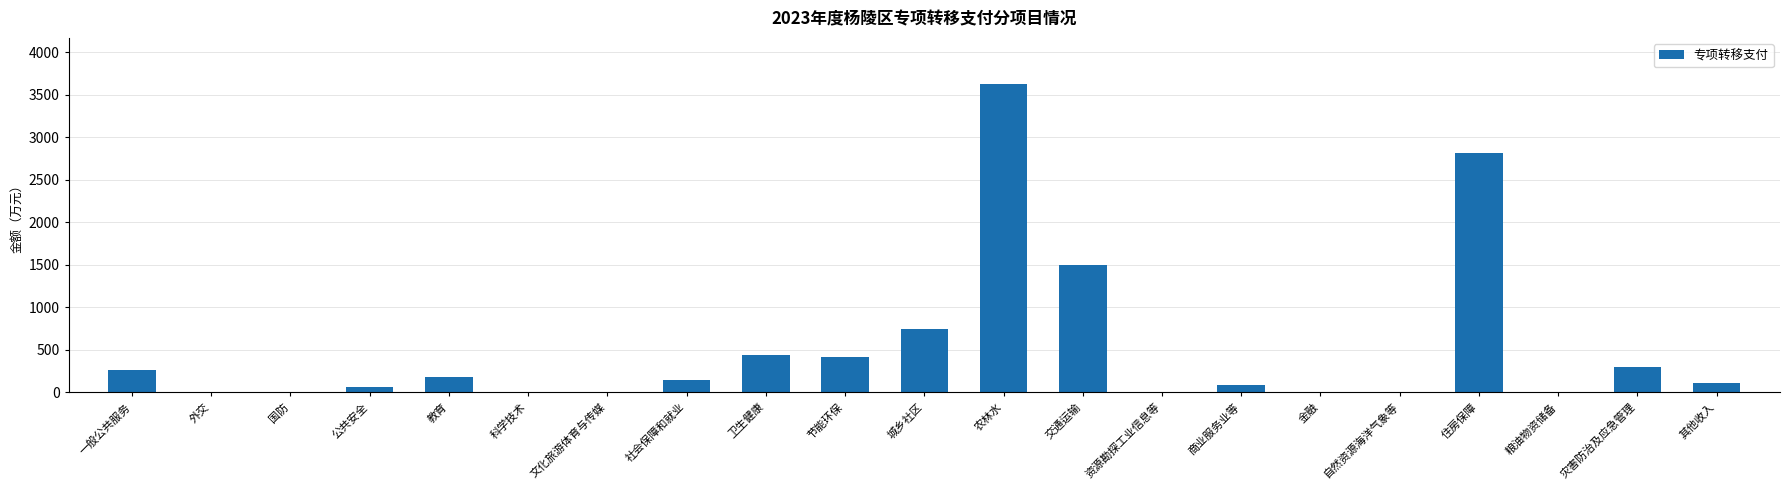

Reading left to right, extract all data points from this chart.

一般公共服务=269	外交=0	国防=0	公共安全=59	教育=181	科学技术=0	文化旅游体育与传媒=0	社会保障和就业=145	卫生健康=442	节能环保=421	城乡社区=740	农林水=3623	交通运输=1499	资源勘探工业信息等=0	商业服务业等=83	金融=0	自然资源海洋气象等=0	住房保障=2816	粮油物资储备=0	灾害防治及应急管理=299	其他收入=116